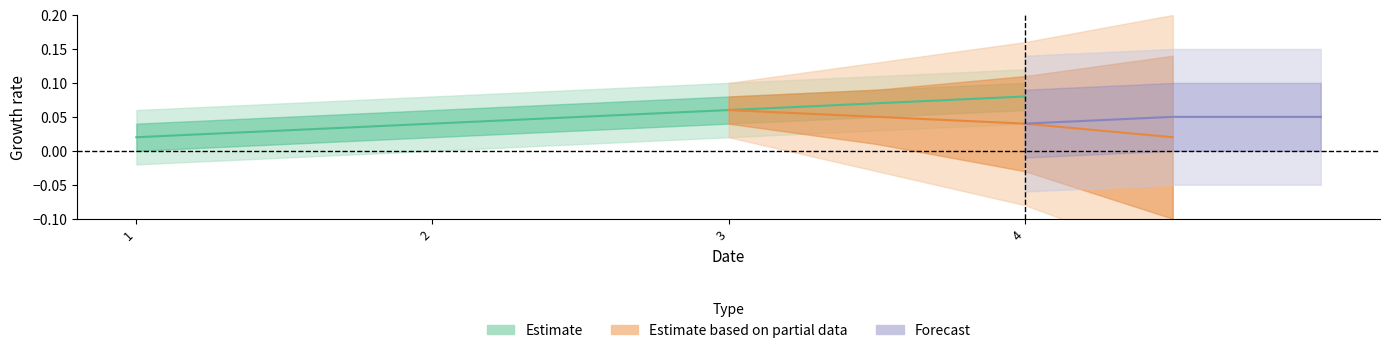

Reading left to right, transcribe all the data shown in this chart.

1=0.0	2=0.0	3=0.1	4=0.1